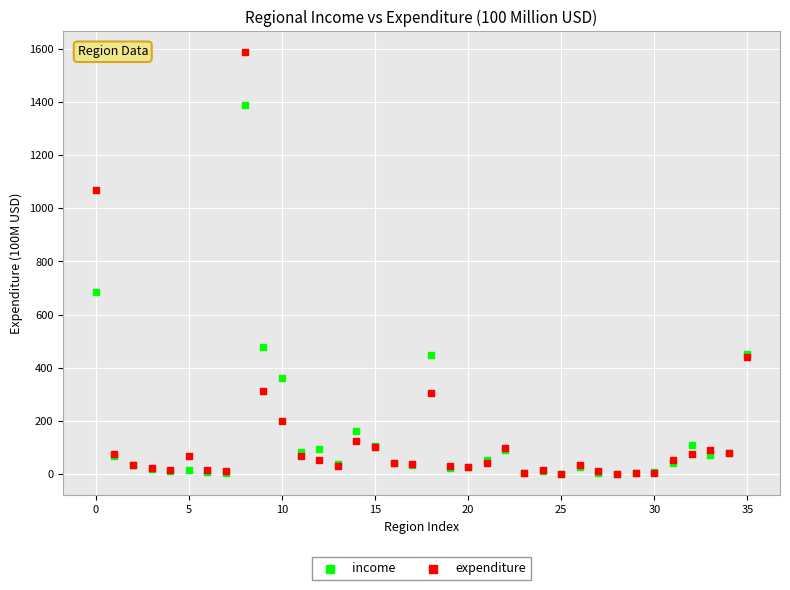

In the expenditure series, what Y value is closest to 792?

1068.8